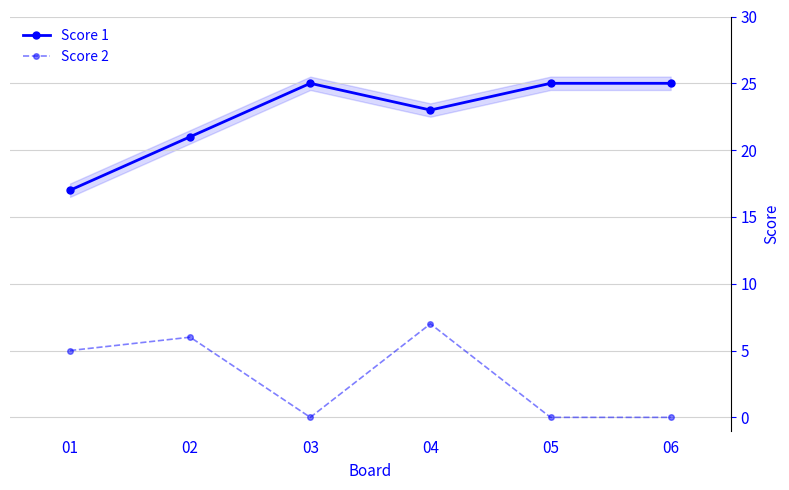

List the series in order of their overall mean, lowest first.

Score 2, Score 1